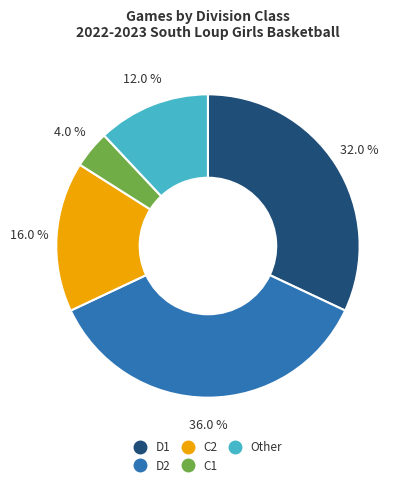

Does any single category account for the majority?

No